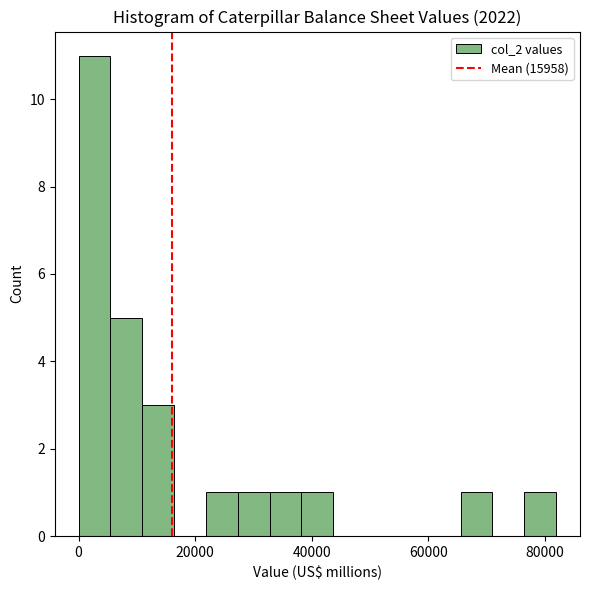

Read against the x-axis, roughly where is the centre of the tallest bar?

2000